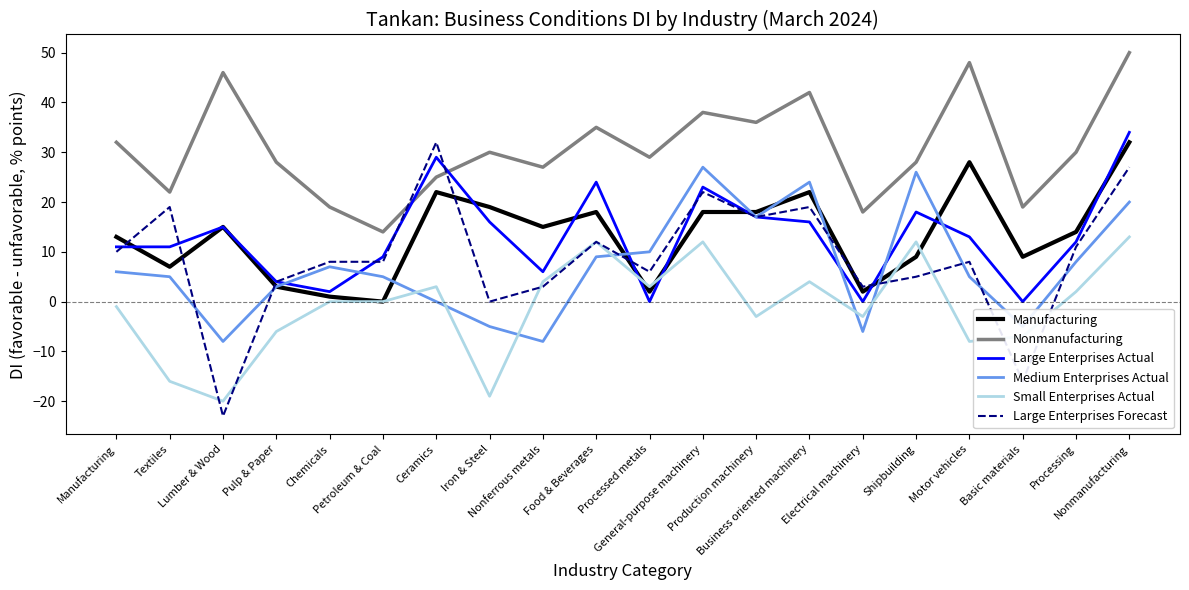

How many distinct data groups are displayed?

6